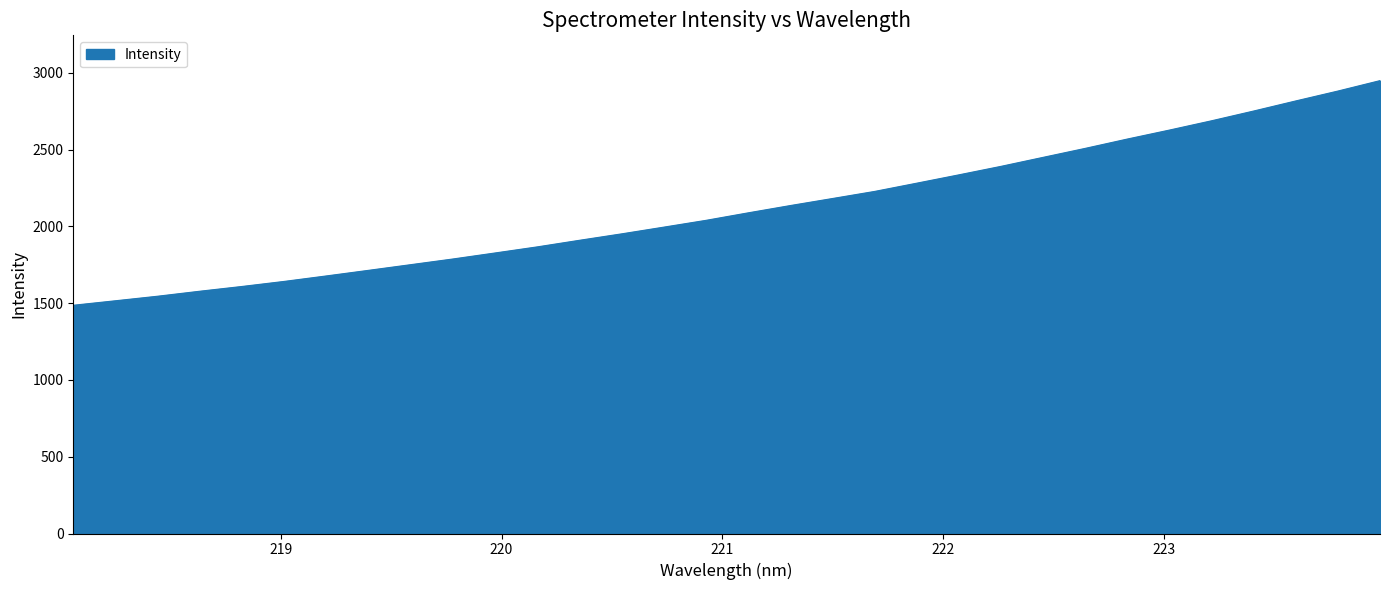

What is the greatest value displayed?

2949.2